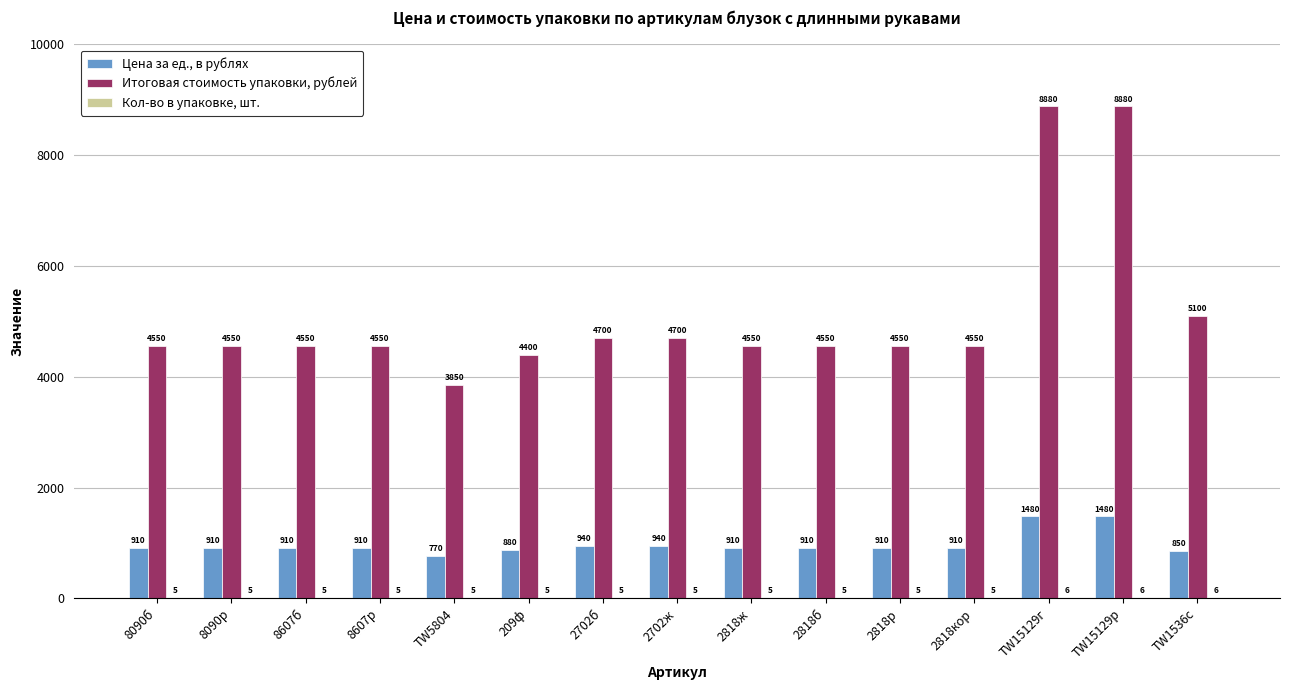

What is the sum of the Цена за ед., в рублях values at 2818б and TW5804?

1680